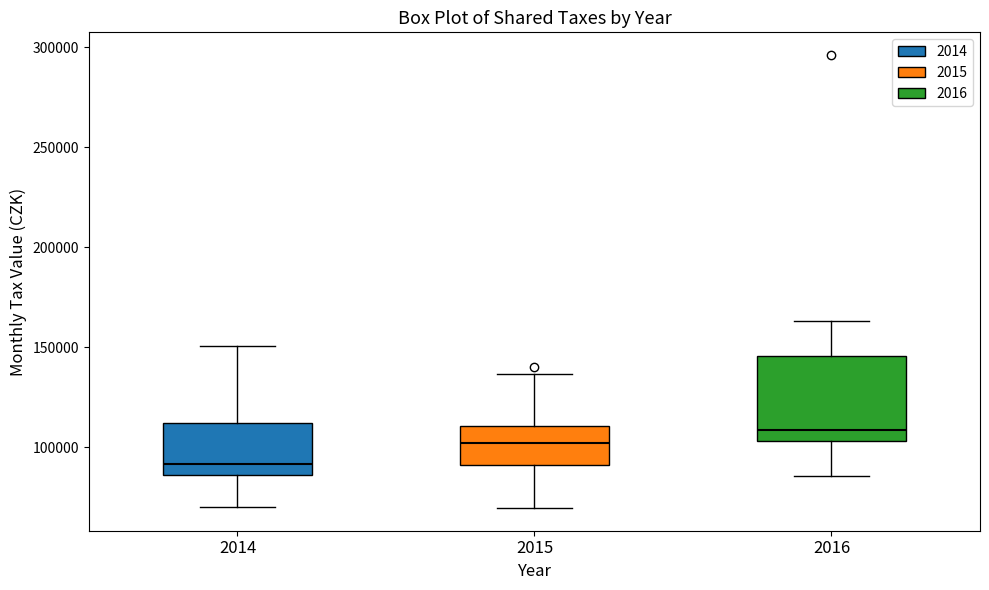

Reading left to right, read every box against the y-axis: the position of its median line, the range the box covers, and the ends of its whiskers. The values are not printed on the chart, so give them approximately, as read against the axis.

2014: median 90000, box 85000 to 110000, whiskers 70000 to 150000
2015: median 100000, box 90000 to 110000, whiskers 70000 to 135000
2016: median 110000, box 105000 to 145000, whiskers 85000 to 165000